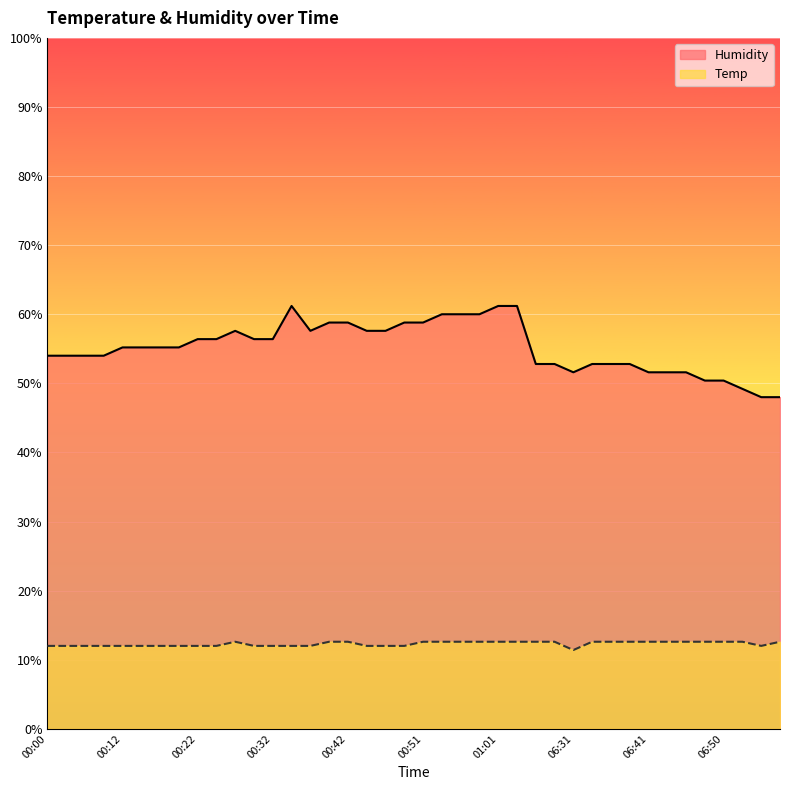

Which series has the largest total across all categories?

Humidity